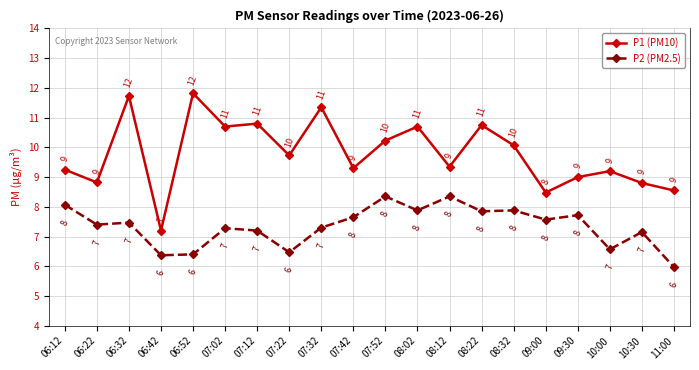

Which series has the widest spread of values?

P1 (PM10)